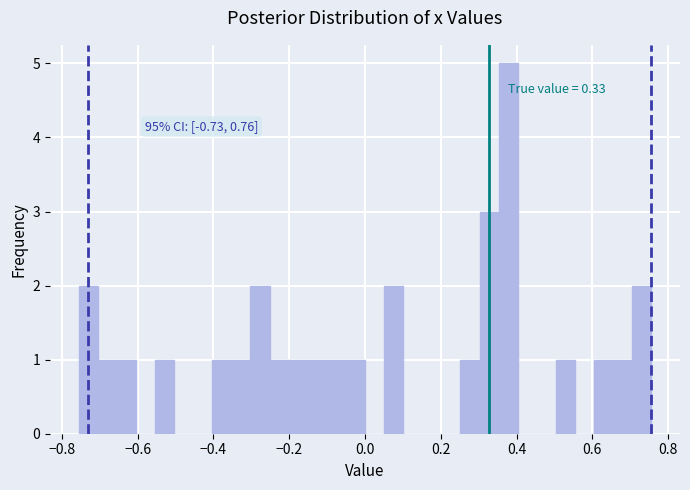

Around what value on the x-axis is the tallest bar? Give the approximate position of its centre, as read against the axis.

0.38